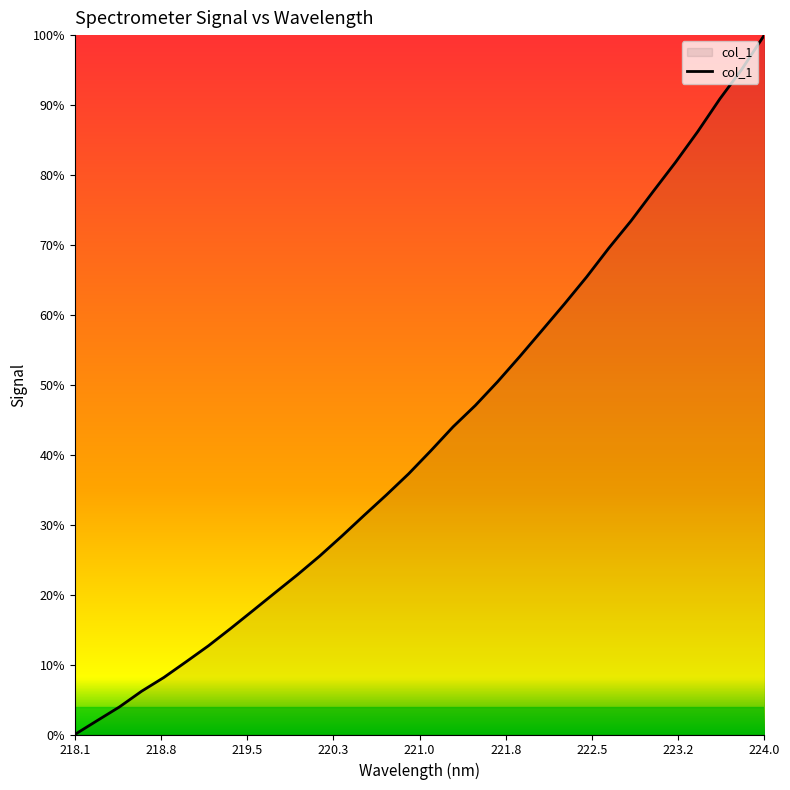

Does the chart display data point markers on the line(s)?

No